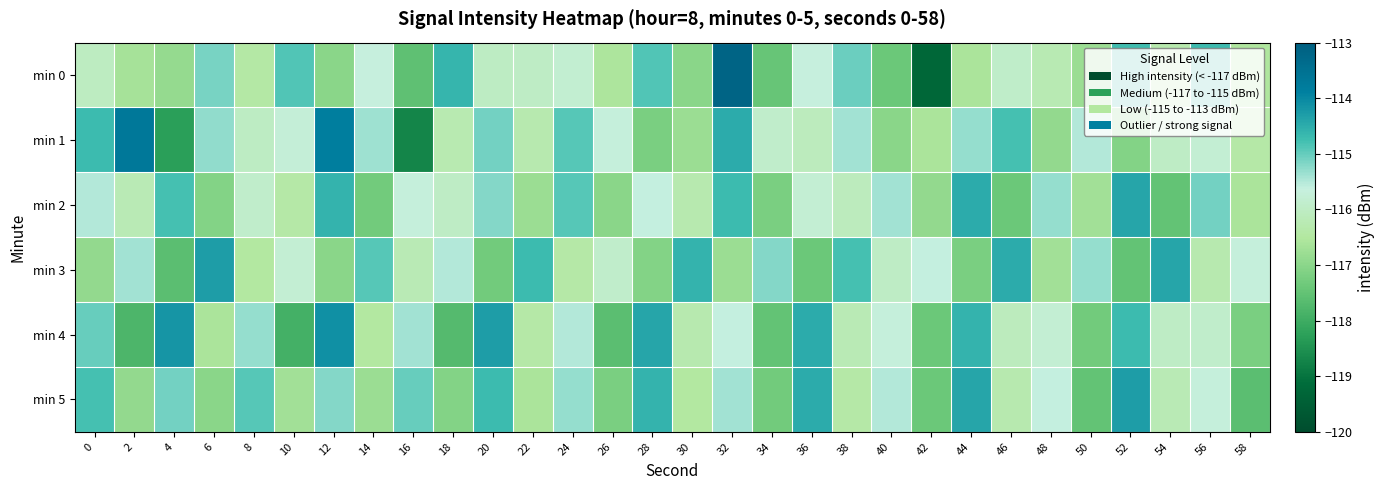

Between 34 and 44, which is larger?

44